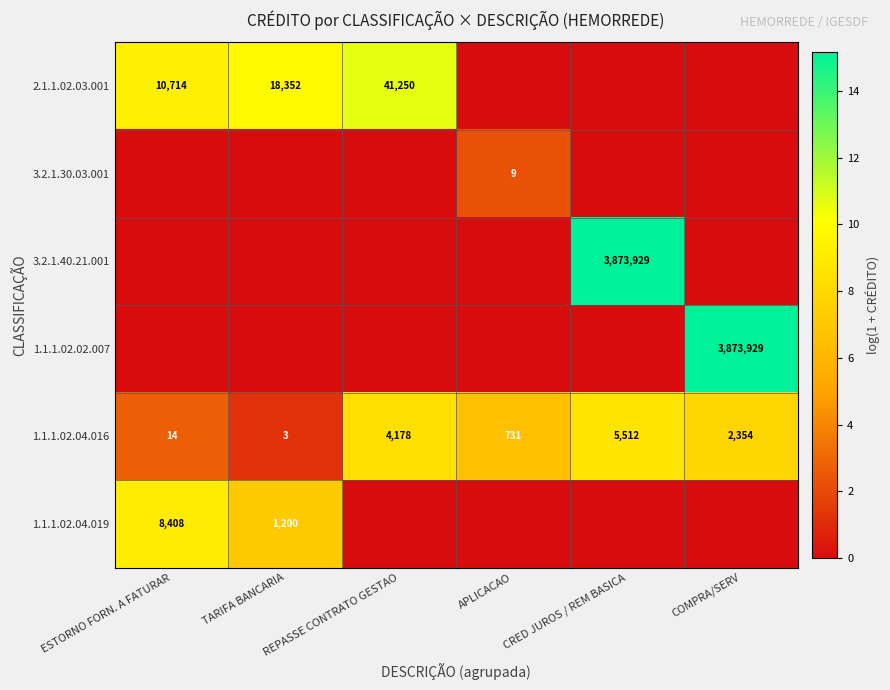

Which label corresponds to the largest value in the chart?

CRED JUROS / REM BASICA